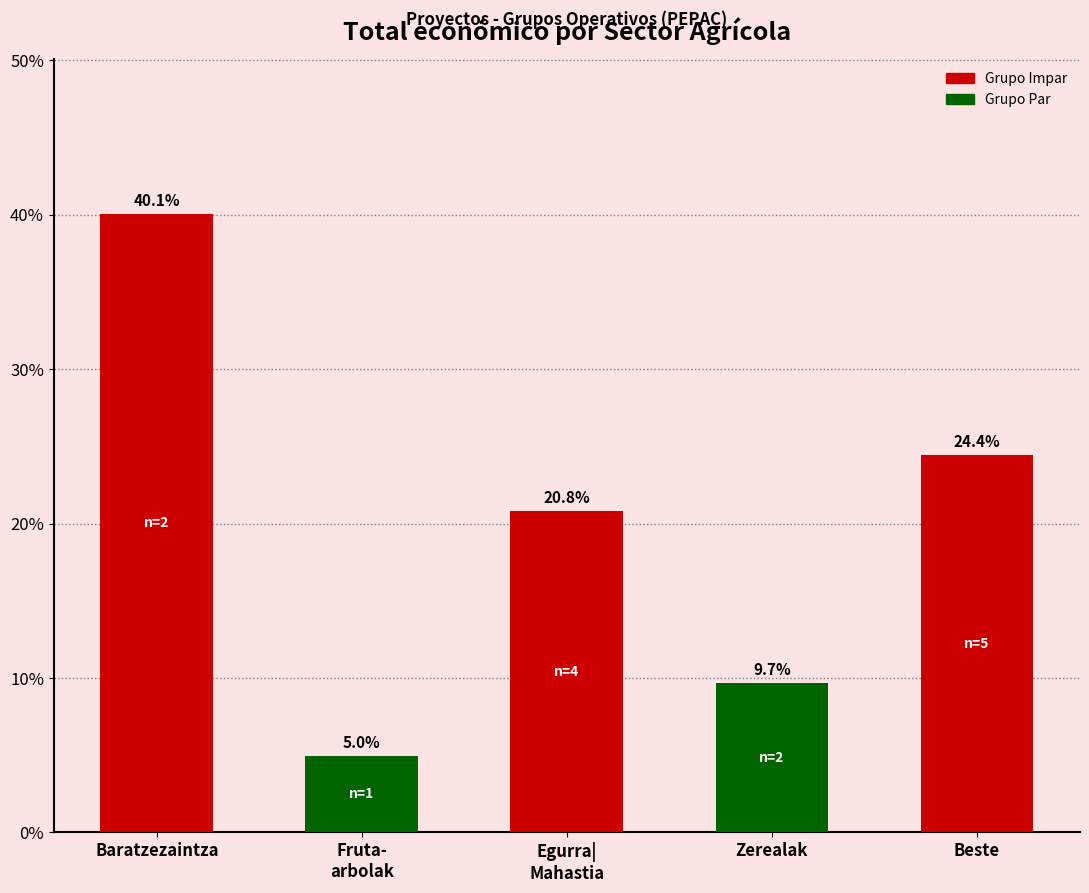

How many data points does each series have?

5